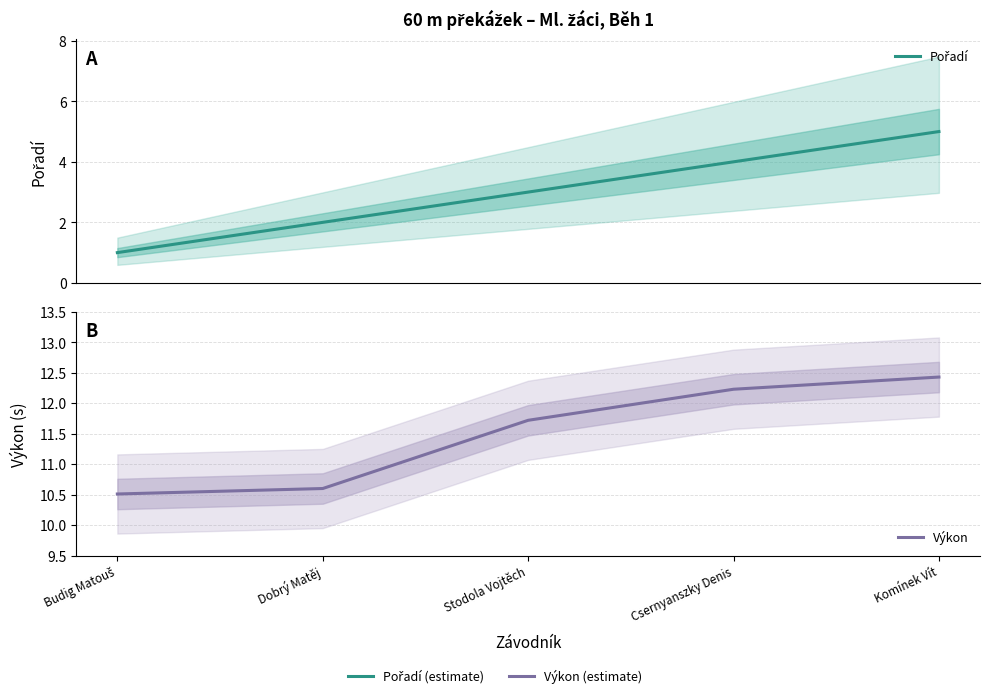

What is the sum of the Pořadí values at Stodola Vojtěch and Dobrý Matěj?

5.0